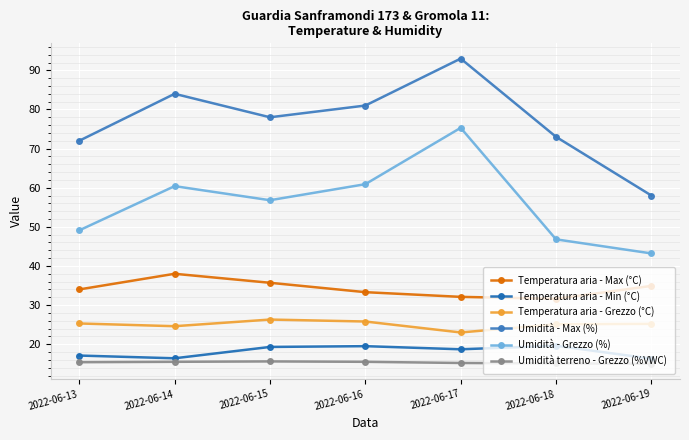

What is the highest value of the Umidità terreno - Grezzo (%VWC) series?

15.6